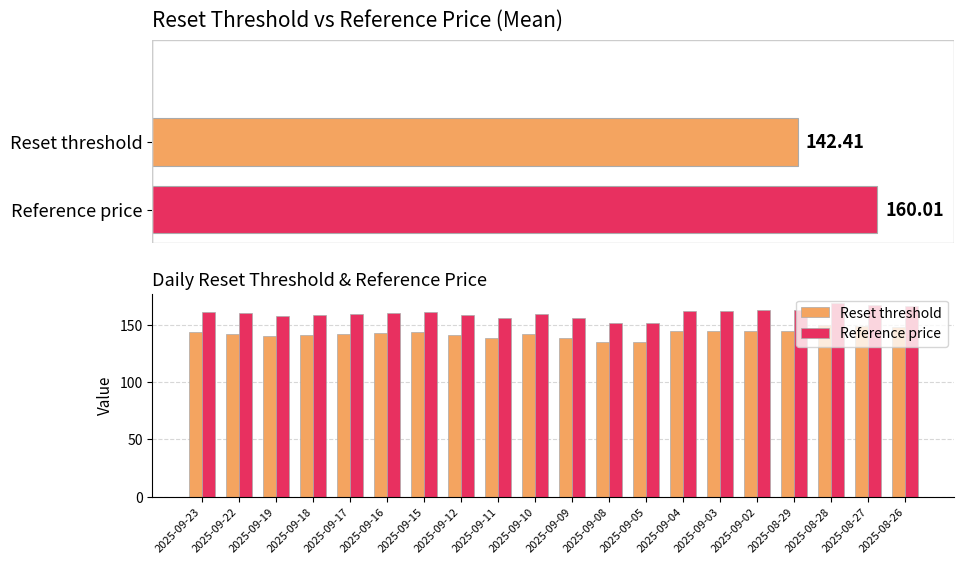

Rank the series by their maximum value, from highest to lowest.

Reference price, Reset threshold